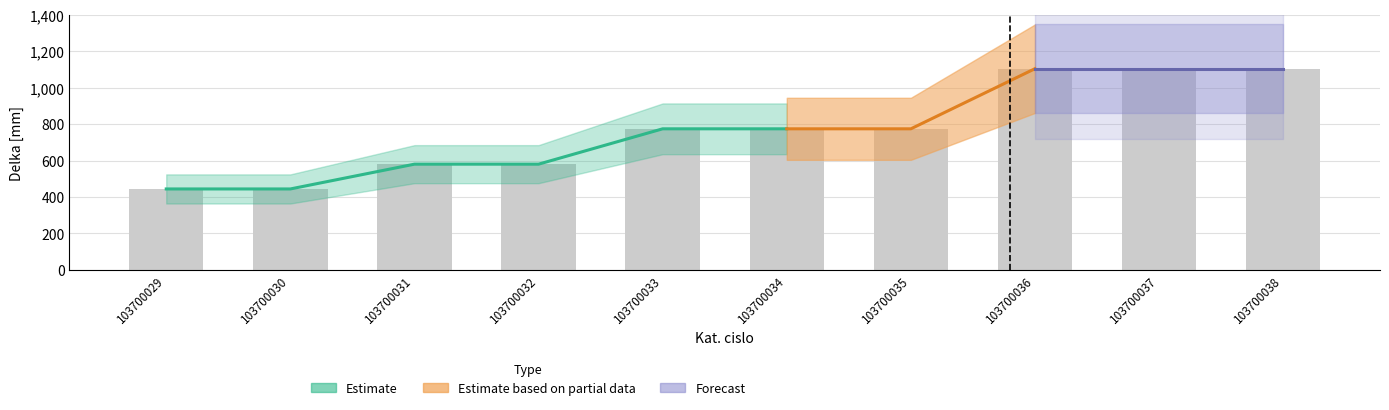

Rank the categories by value from lowest to highest.

103700029, 103700030, 103700031, 103700032, 103700033, 103700034, 103700035, 103700036, 103700037, 103700038